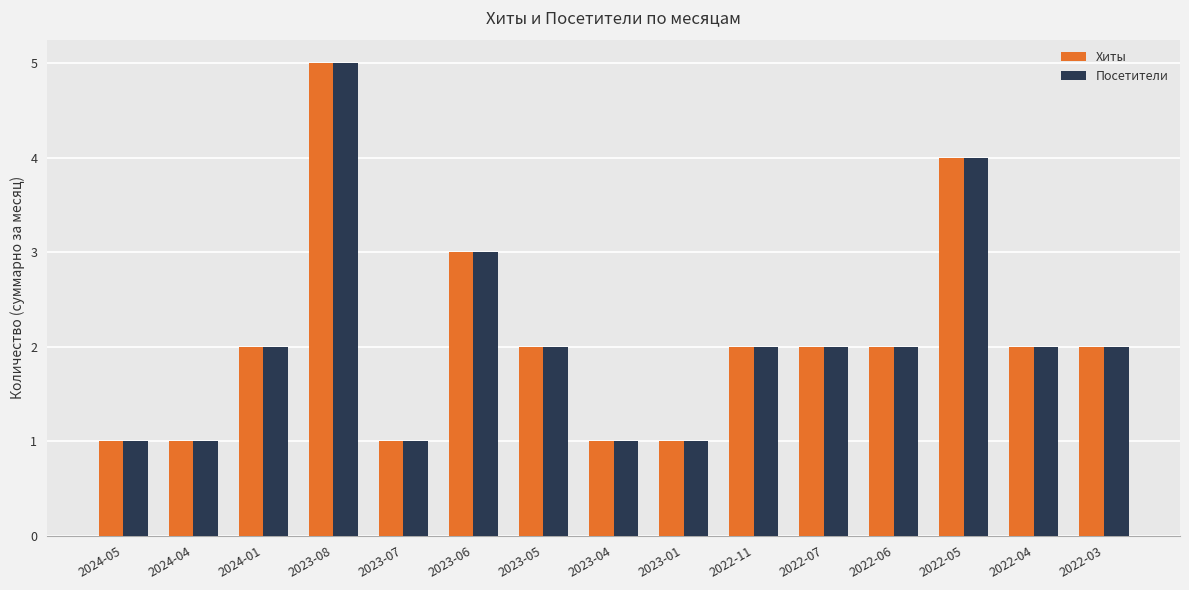

How many groups of bars are there?

15